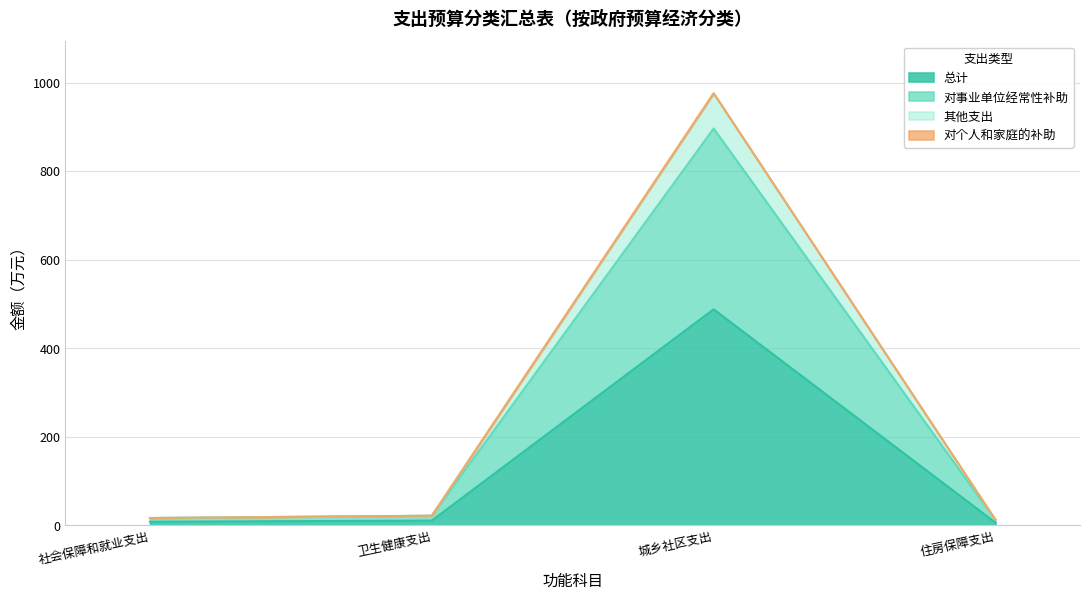

Reading left to right, what are all the values shown in this chart?

总计: 社会保障和就业支出=8.4	卫生健康支出=11.0	城乡社区支出=488.0	住房保障支出=6.3
对事业单位经常性补助: 社会保障和就业支出=16.8	卫生健康支出=22.0	城乡社区支出=896.2	住房保障支出=12.6
其他支出: 社会保障和就业支出=16.8	卫生健康支出=22.0	城乡社区支出=976.0	住房保障支出=12.6
对个人和家庭的补助: 社会保障和就业支出=16.8	卫生健康支出=22.0	城乡社区支出=975.4	住房保障支出=12.6